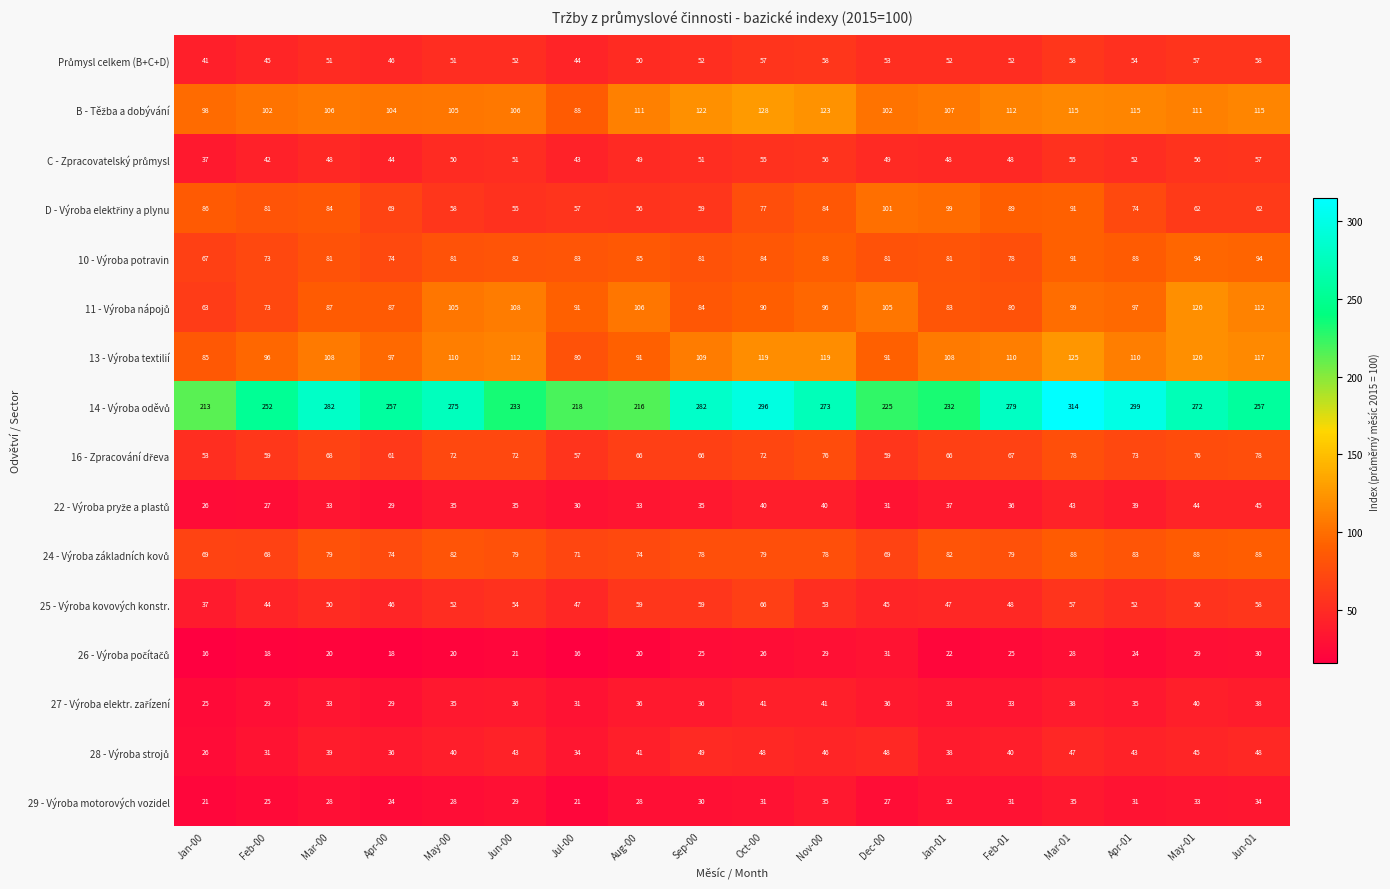

What is the sum of the 25 - Výroba kovových konstr. values at Feb-01 and May-01?

104